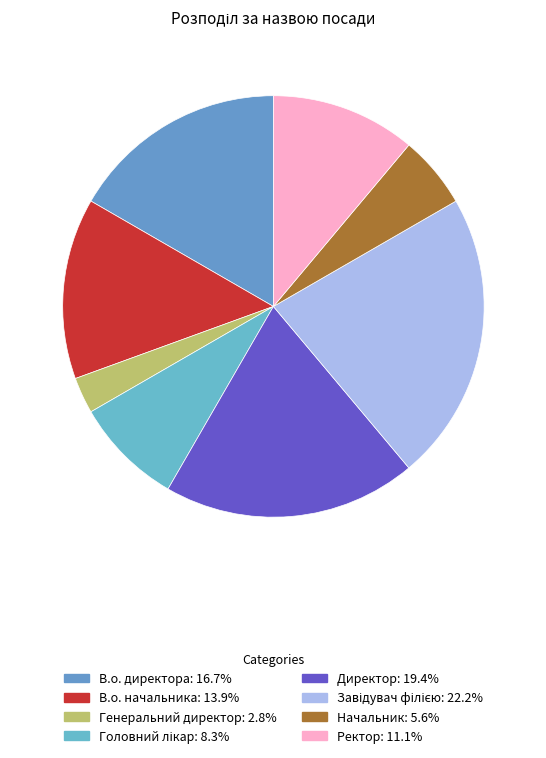

The В.о. начальника slice represents 14% of the pie. True or false?

True